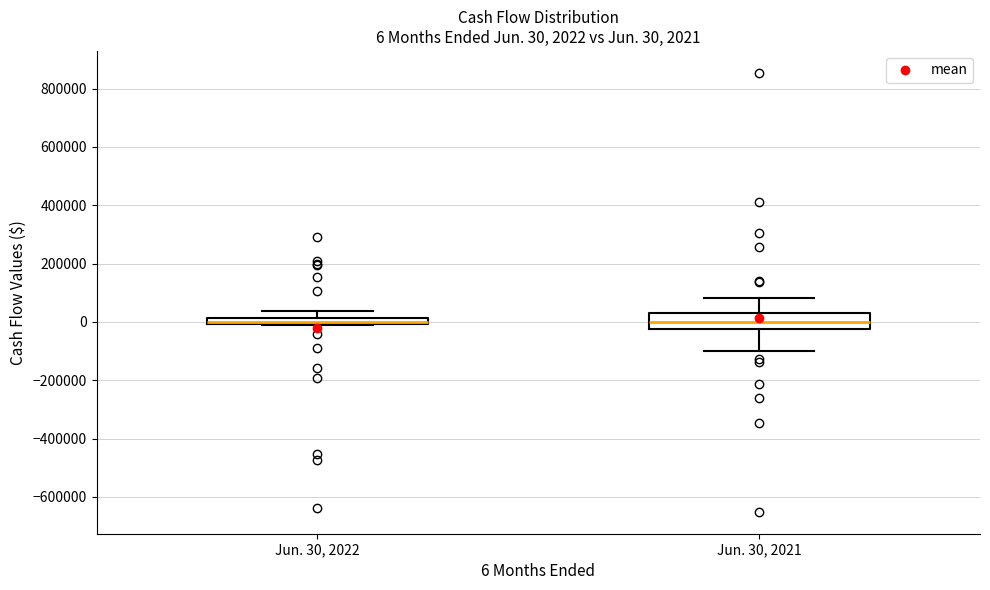

Which box is the tallest, from its lower edge to its upper edge?

Jun. 30, 2021